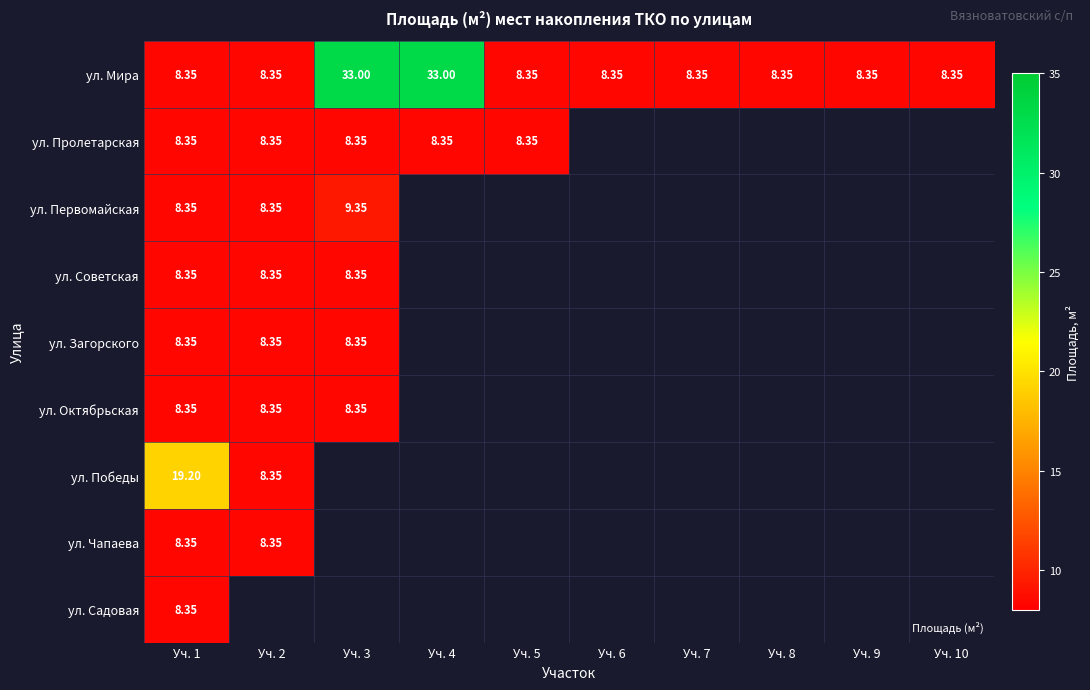

What is the maximum value shown in the chart?

33.0